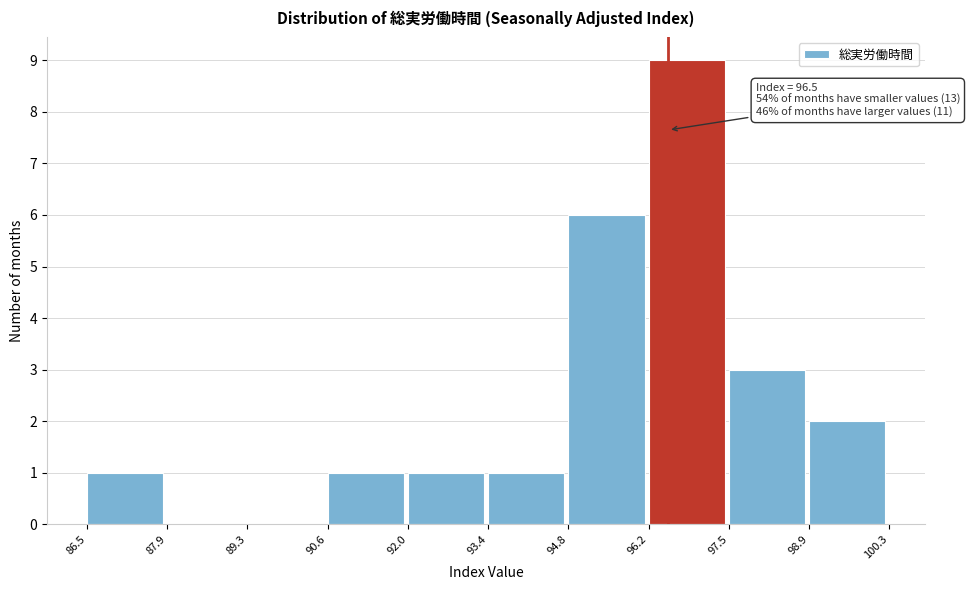

Over which range of the x-axis is the bar tallest?

96.2 to 97.5